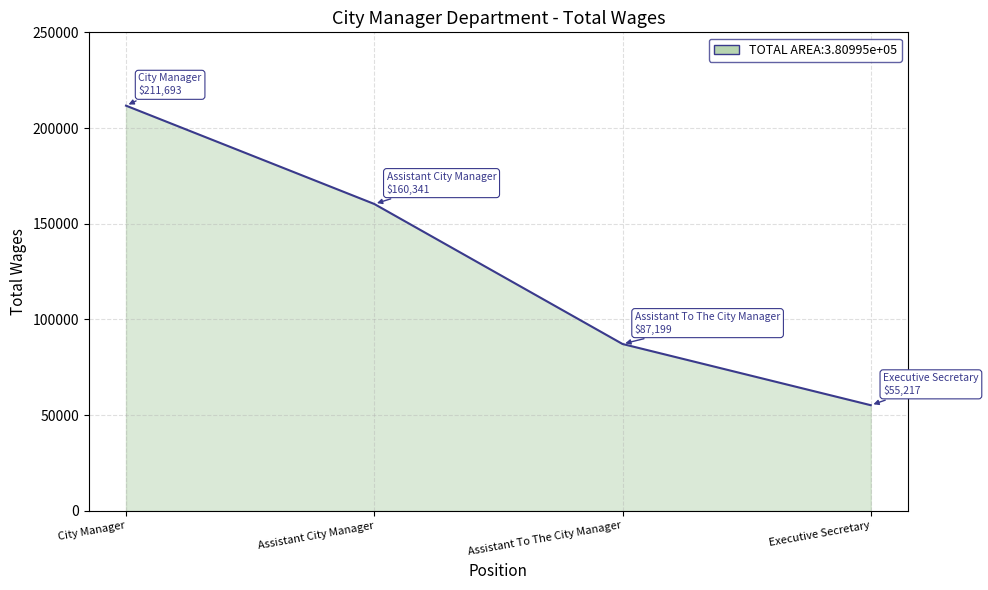

What value does the data have at Assistant To The City Manager, to the nearest 50?

87200